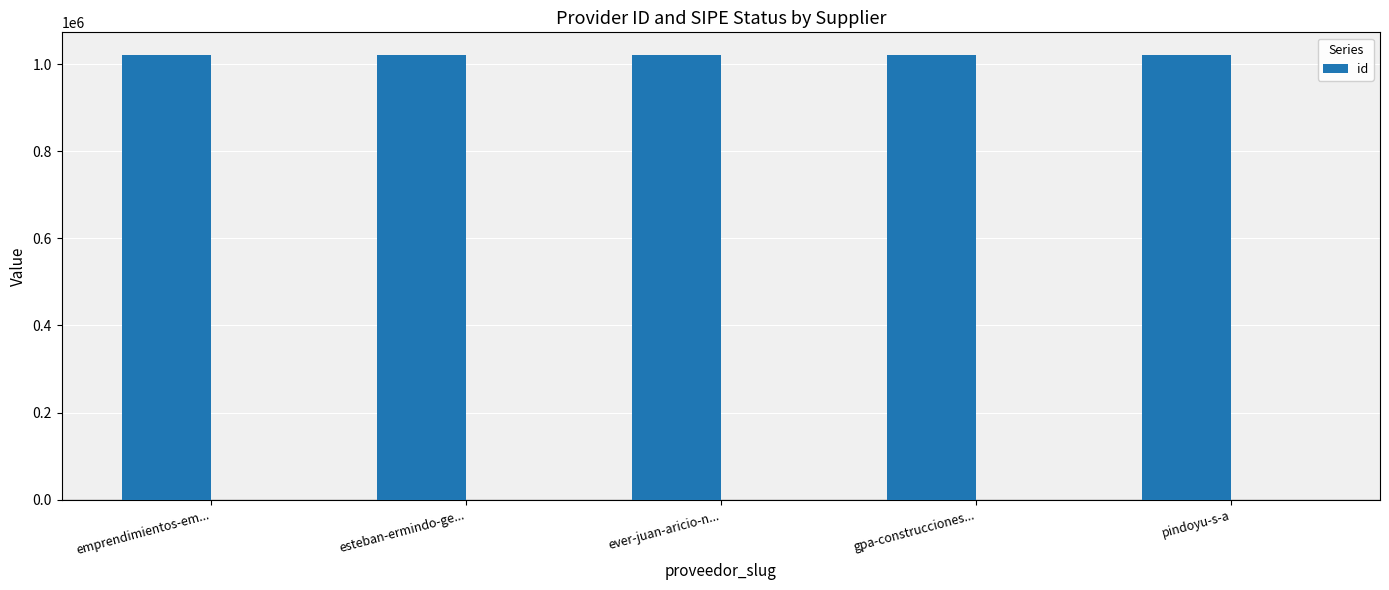

What is the difference between the maximum and second lowest values?

3